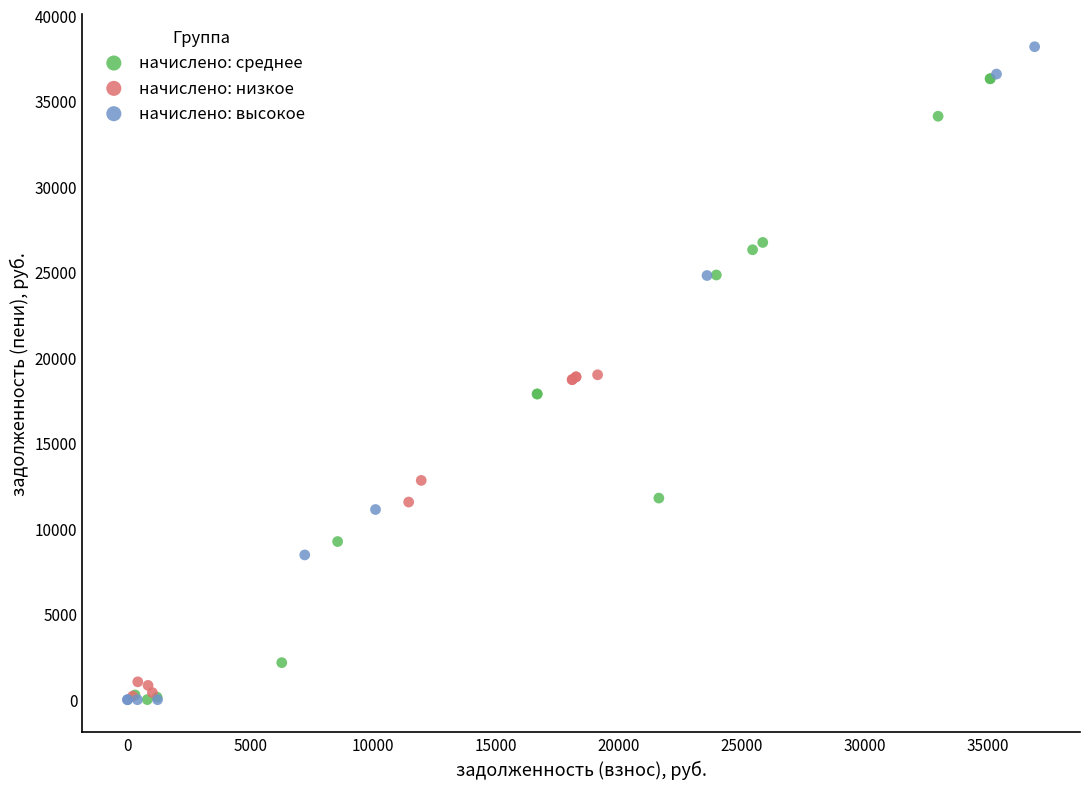

Which series reaches the maximum Y coordinate?

начислено: высокое